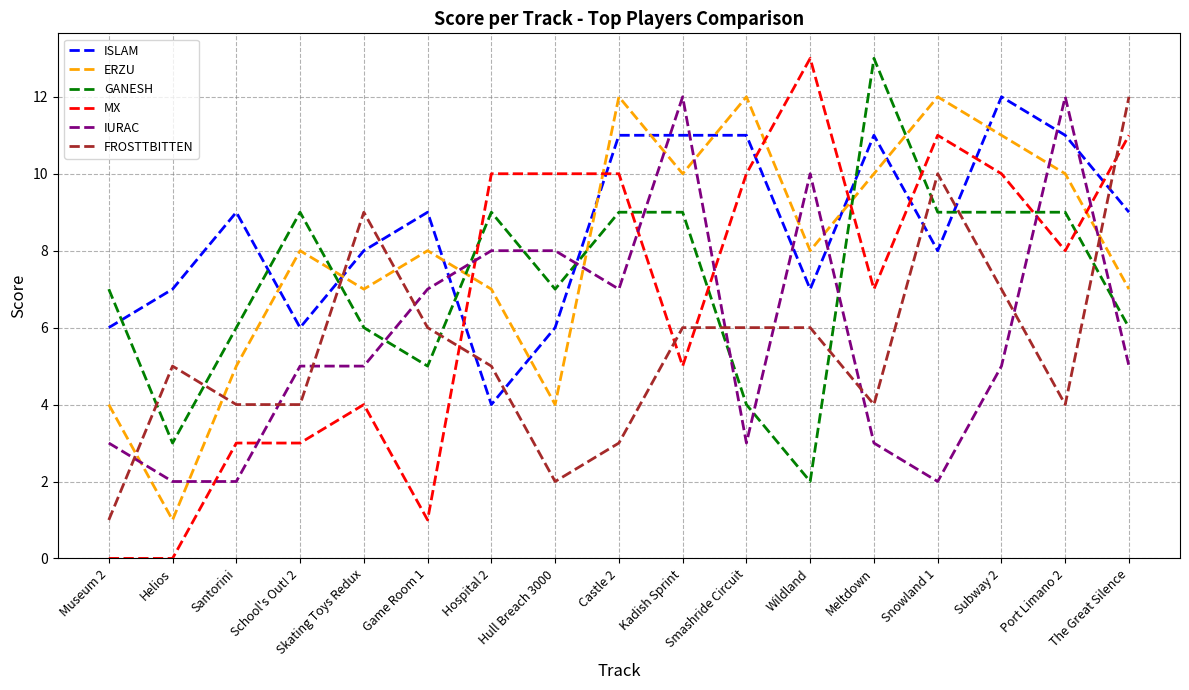

Which category has the highest value in the GANESH series?

Meltdown